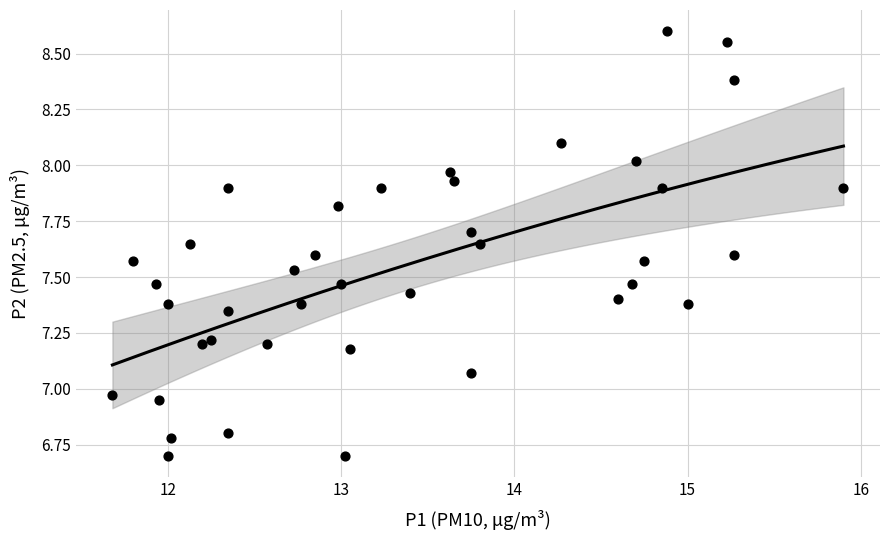

What is the range of X values (max minus min)?

4.2